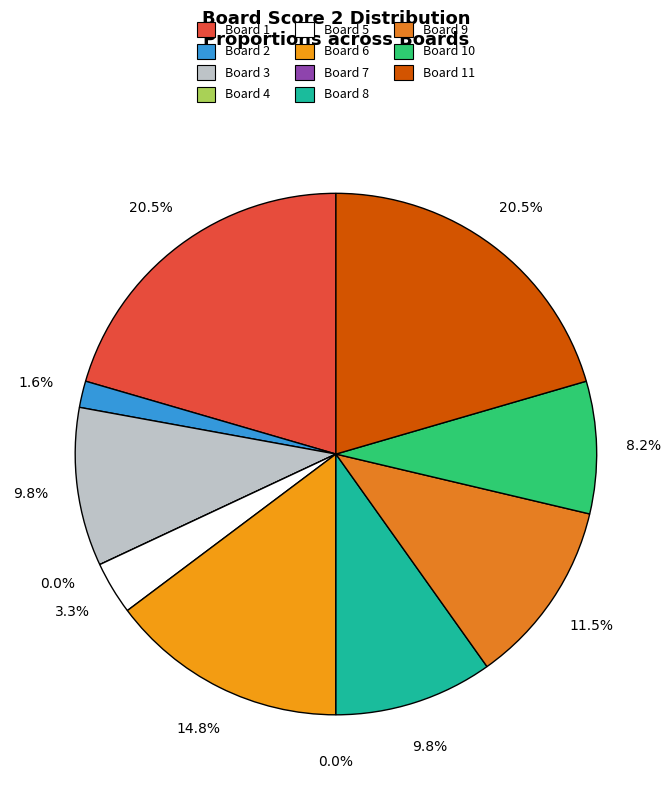

To the nearest percent, what portion does Board 6 represent?

15%